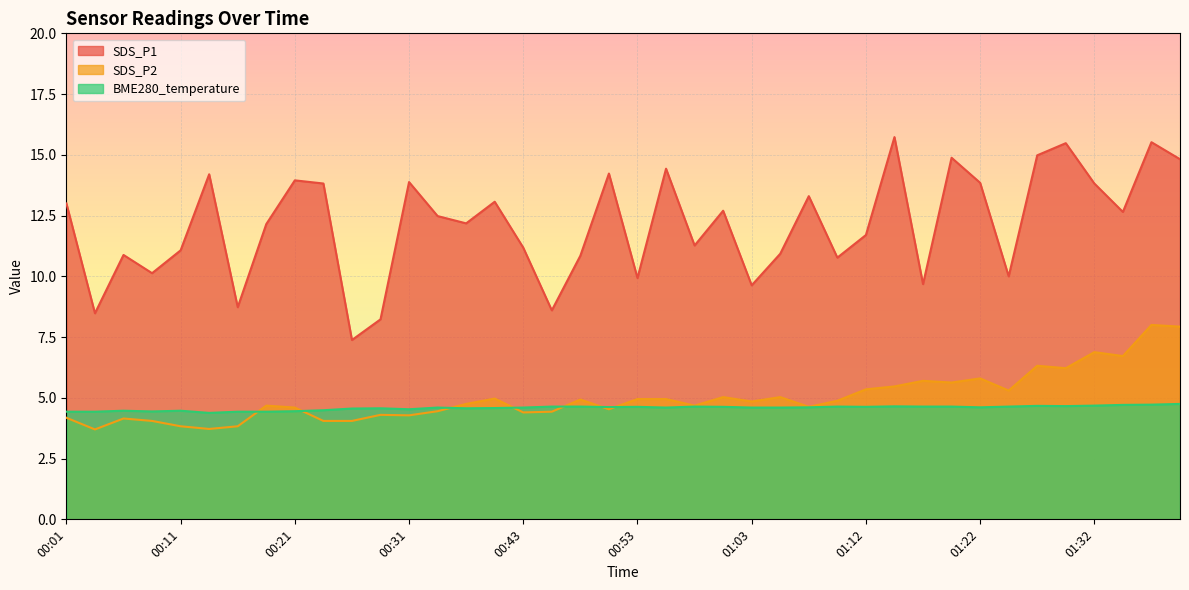

Reading left to right, list all the values displayed in this chart.

SDS_P1: 00:01=13.0	00:04=8.5	00:06=10.9	00:09=10.1	00:11=11.1	00:14=14.2	00:16=8.7	00:19=12.2	00:21=13.9	00:23=13.8	00:26=7.4	00:28=8.2	00:31=13.9	00:36=12.5	00:38=12.2	00:41=13.1	00:43=11.2	00:46=8.6	00:48=10.8	00:50=14.2	00:53=9.9	00:55=14.4	00:58=11.3	01:00=12.7	01:03=9.6	01:05=10.9	01:08=13.3	01:10=10.8	01:12=11.7	01:15=15.7	01:17=9.7	01:20=14.9	01:22=13.8	01:25=10.0	01:27=15.0	01:30=15.5	01:32=13.8	01:34=12.7	01:37=15.5	01:39=14.8
SDS_P2: 00:01=4.2	00:04=3.7	00:06=4.2	00:09=4.0	00:11=3.8	00:14=3.7	00:16=3.8	00:19=4.7	00:21=4.6	00:23=4.0	00:26=4.0	00:28=4.3	00:31=4.3	00:36=4.5	00:38=4.8	00:41=5.0	00:43=4.4	00:46=4.4	00:48=4.9	00:50=4.5	00:53=5.0	00:55=5.0	00:58=4.7	01:00=5.0	01:03=4.8	01:05=5.0	01:08=4.6	01:10=4.9	01:12=5.3	01:15=5.5	01:17=5.7	01:20=5.6	01:22=5.8	01:25=5.3	01:27=6.3	01:30=6.2	01:32=6.9	01:34=6.7	01:37=8.0	01:39=7.9
BME280_temperature: 00:01=4.4	00:04=4.4	00:06=4.5	00:09=4.4	00:11=4.5	00:14=4.4	00:16=4.4	00:19=4.4	00:21=4.5	00:23=4.5	00:26=4.6	00:28=4.6	00:31=4.5	00:36=4.6	00:38=4.6	00:41=4.6	00:43=4.6	00:46=4.6	00:48=4.6	00:50=4.6	00:53=4.6	00:55=4.6	00:58=4.6	01:00=4.6	01:03=4.6	01:05=4.6	01:08=4.6	01:10=4.6	01:12=4.6	01:15=4.7	01:17=4.6	01:20=4.6	01:22=4.6	01:25=4.6	01:27=4.7	01:30=4.7	01:32=4.7	01:34=4.7	01:37=4.7	01:39=4.8